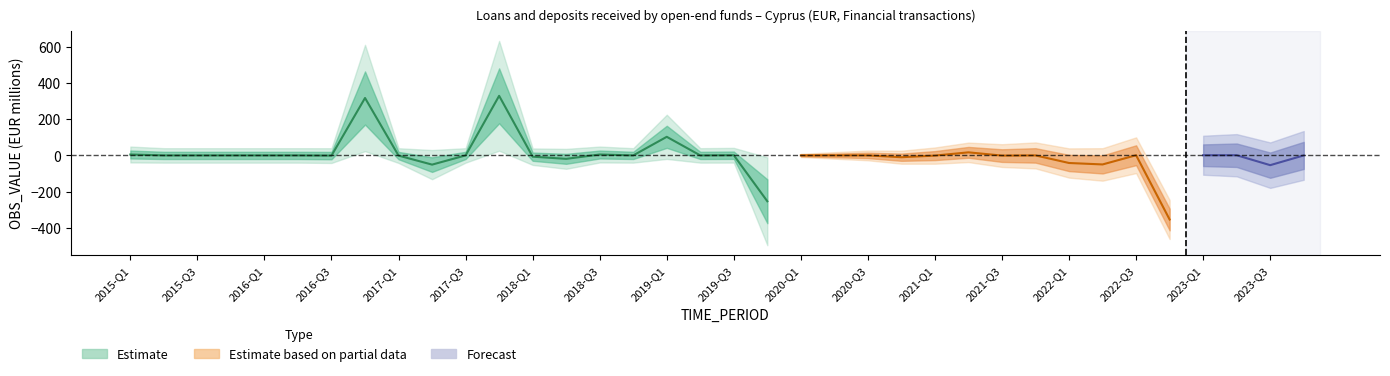

What is the label of the 4th point from the left?

2015-Q4